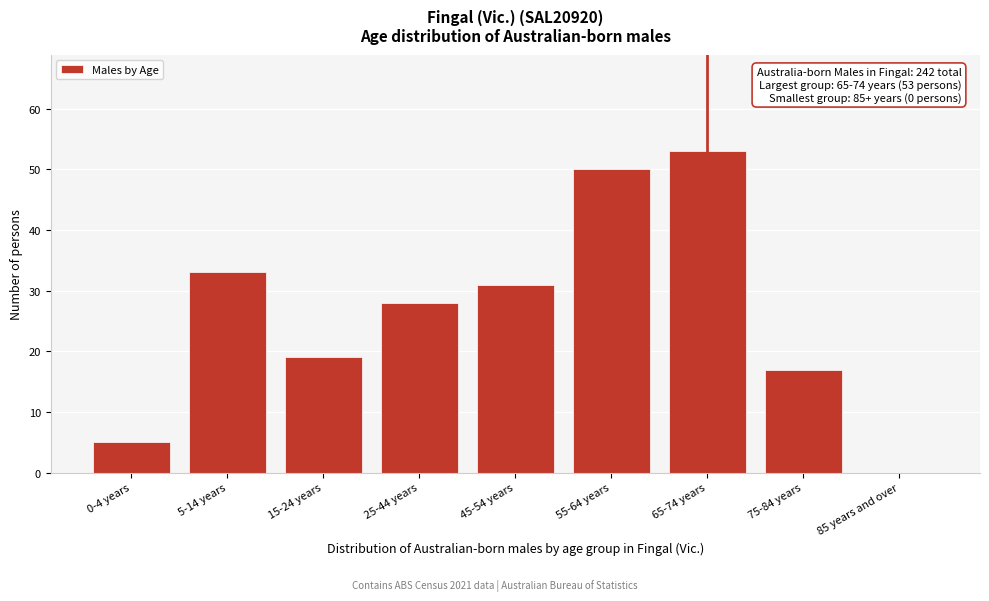

Reading left to right, what are all the values shown in this chart?

0-4 years=5	5-14 years=33	15-24 years=19	25-44 years=28	45-54 years=31	55-64 years=50	65-74 years=53	75-84 years=17	85 years and over=0